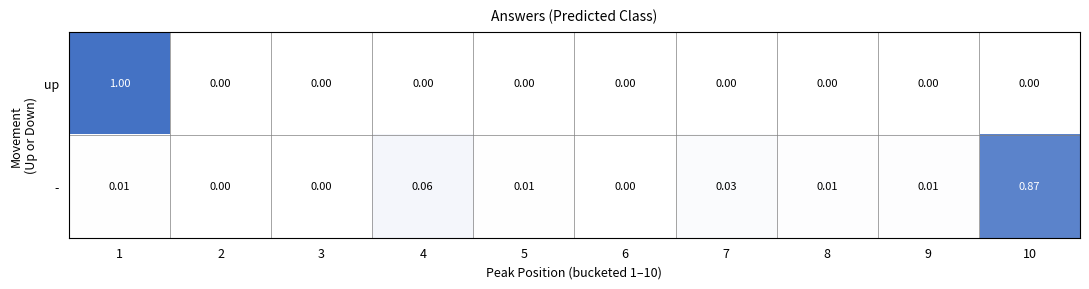

How many values in the up series exceed 0?

1